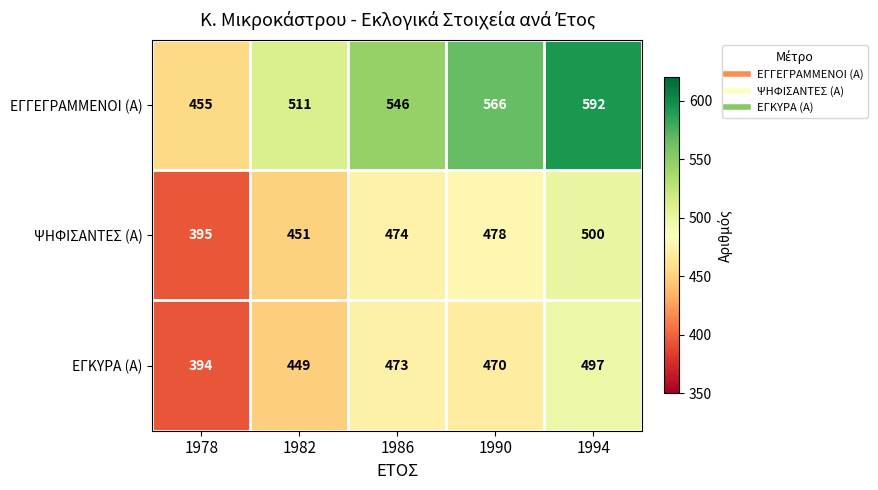

How many data points in ΨΗΦΙΣΑΝΤΕΣ (Α) are less than 474?

2